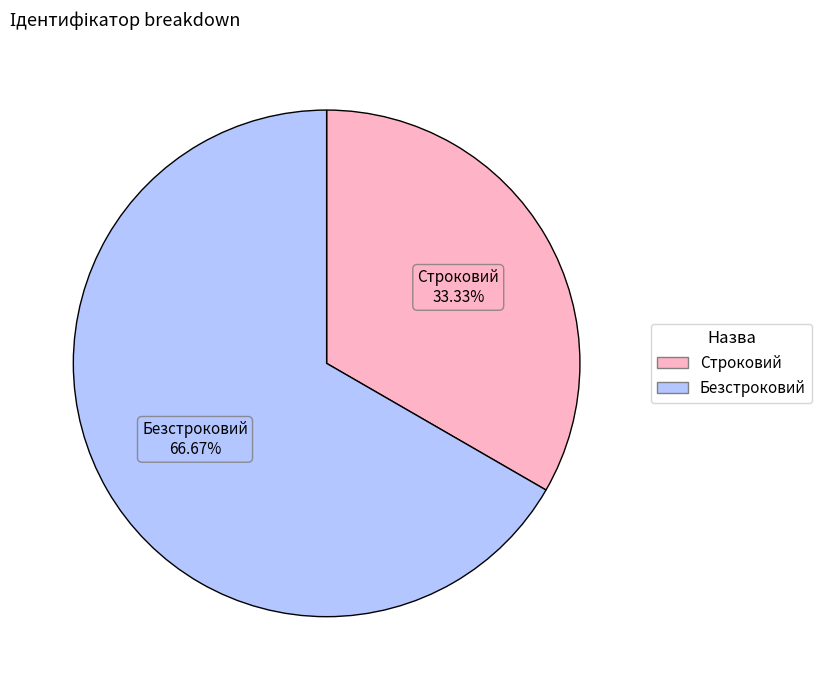

Which slice is the smallest?

Строковий